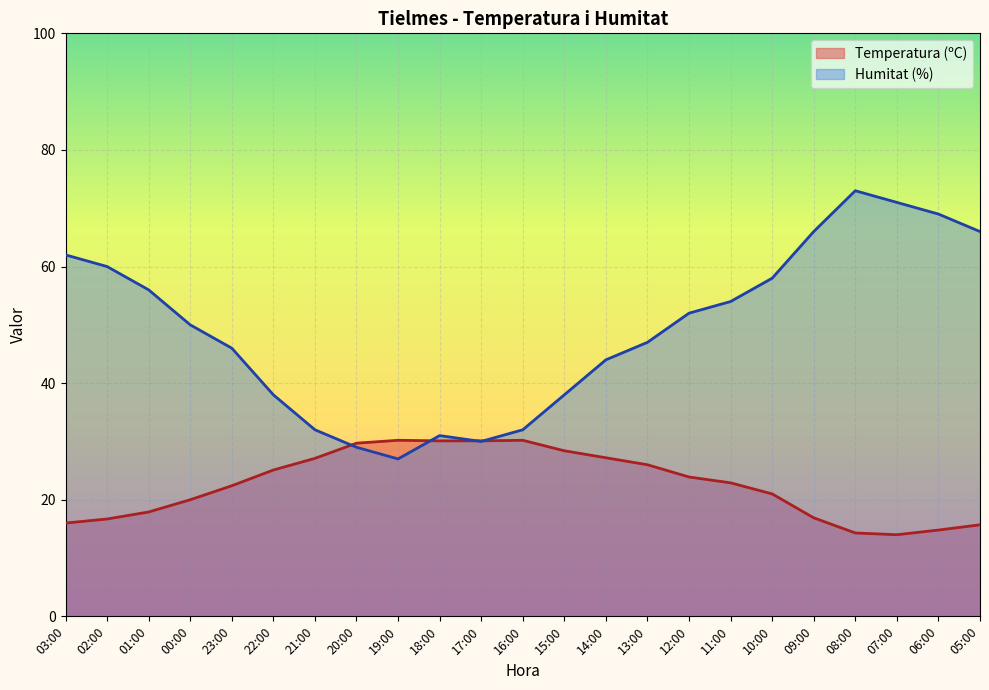

Where does the Humitat (%) series first go above 50?

03:00